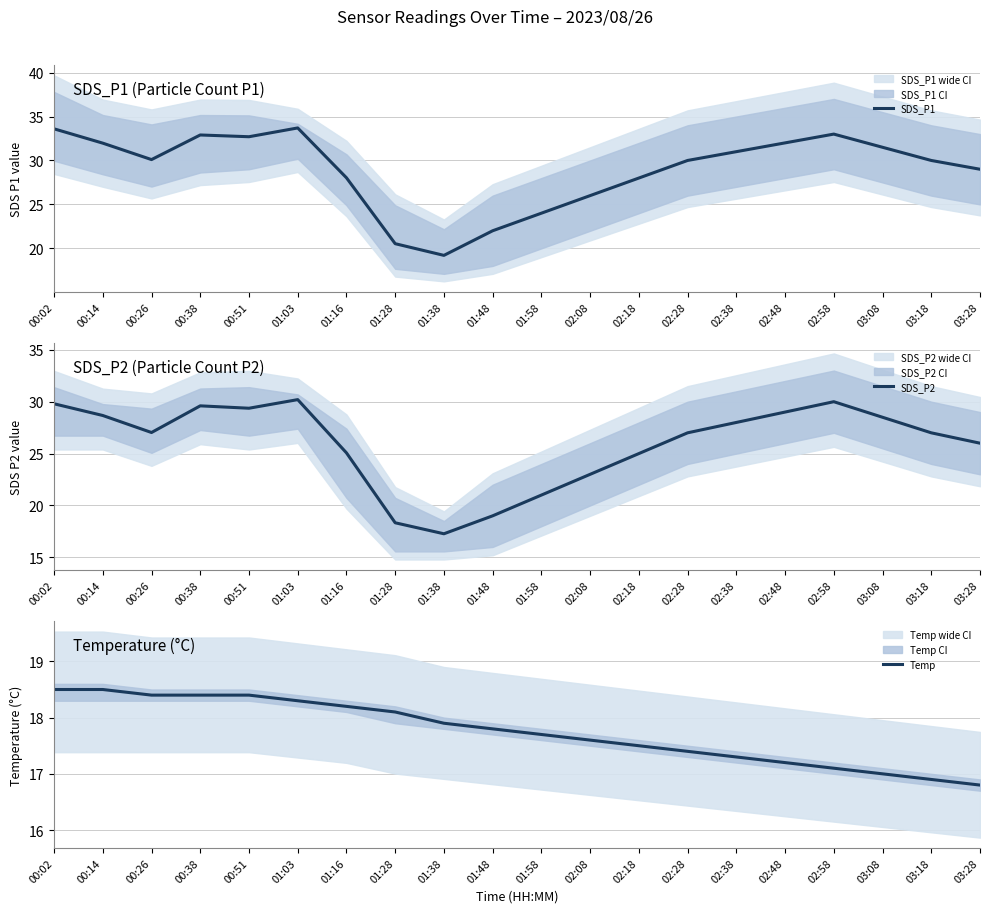

Does the chart display data point markers on the line(s)?

No